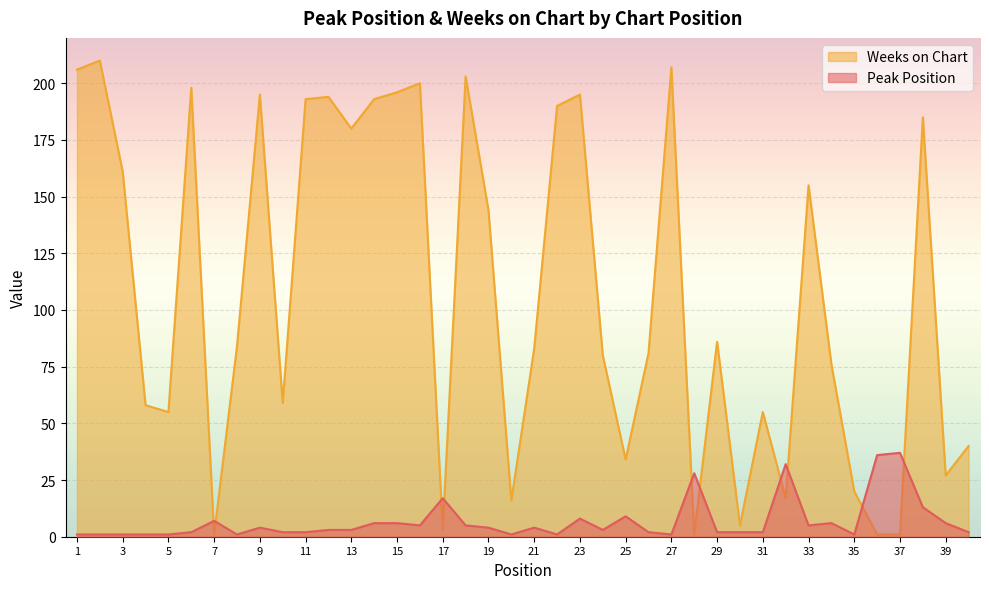

How many lines are shown in the chart?

2